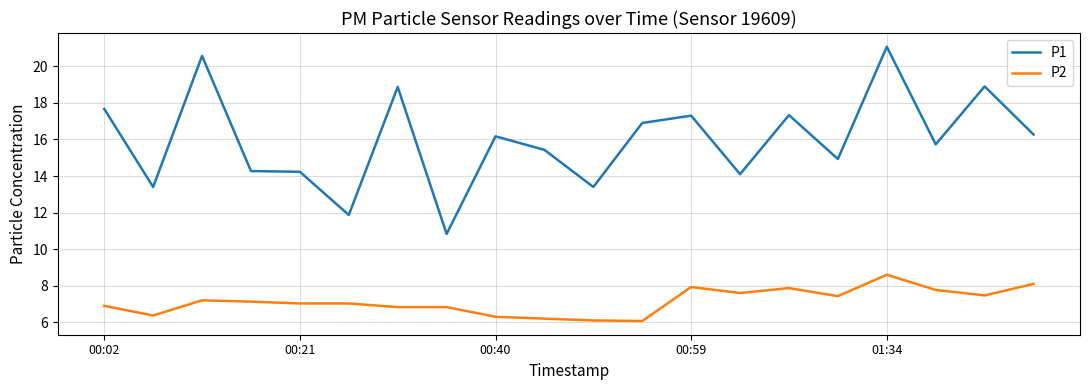

Which series has the largest total across all categories?

P1